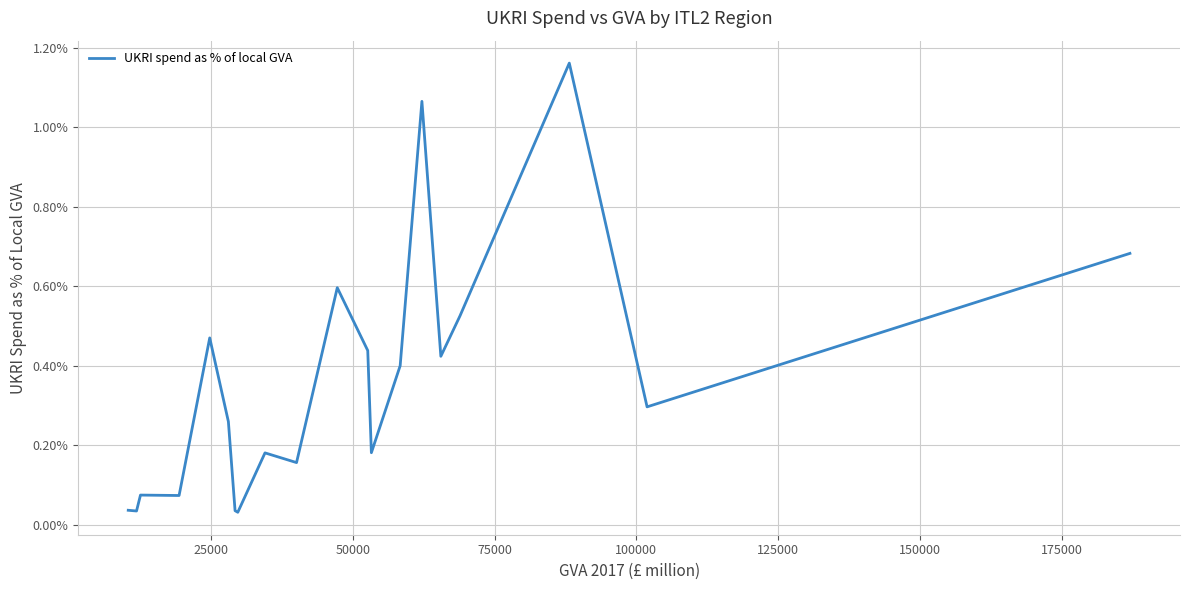

How many lines are shown in the chart?

1